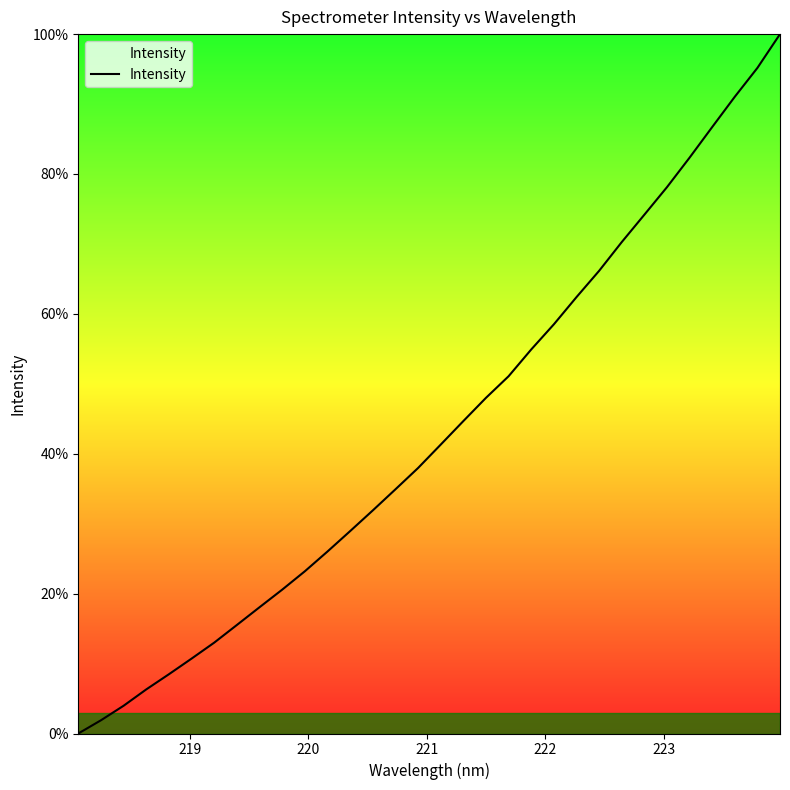

Count the number of categories in the chart.

32